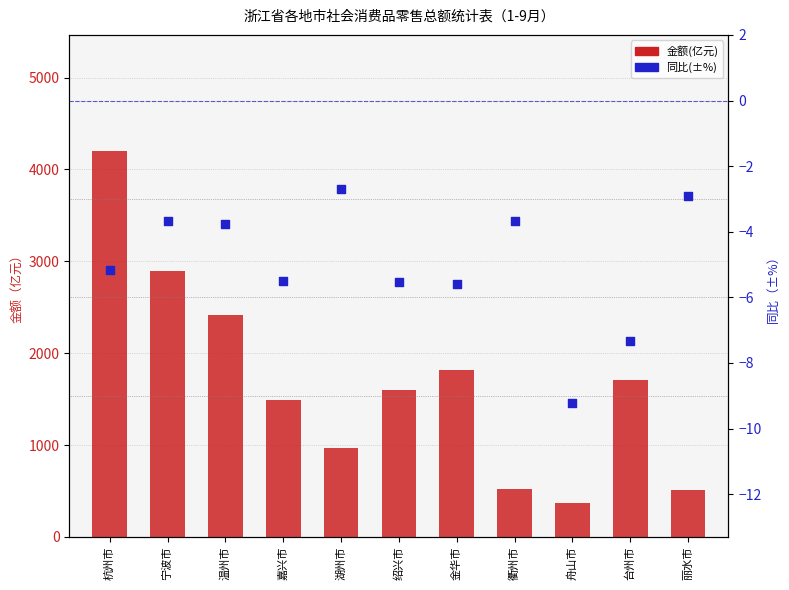

At how many categories does at least one series exceed 766?

8